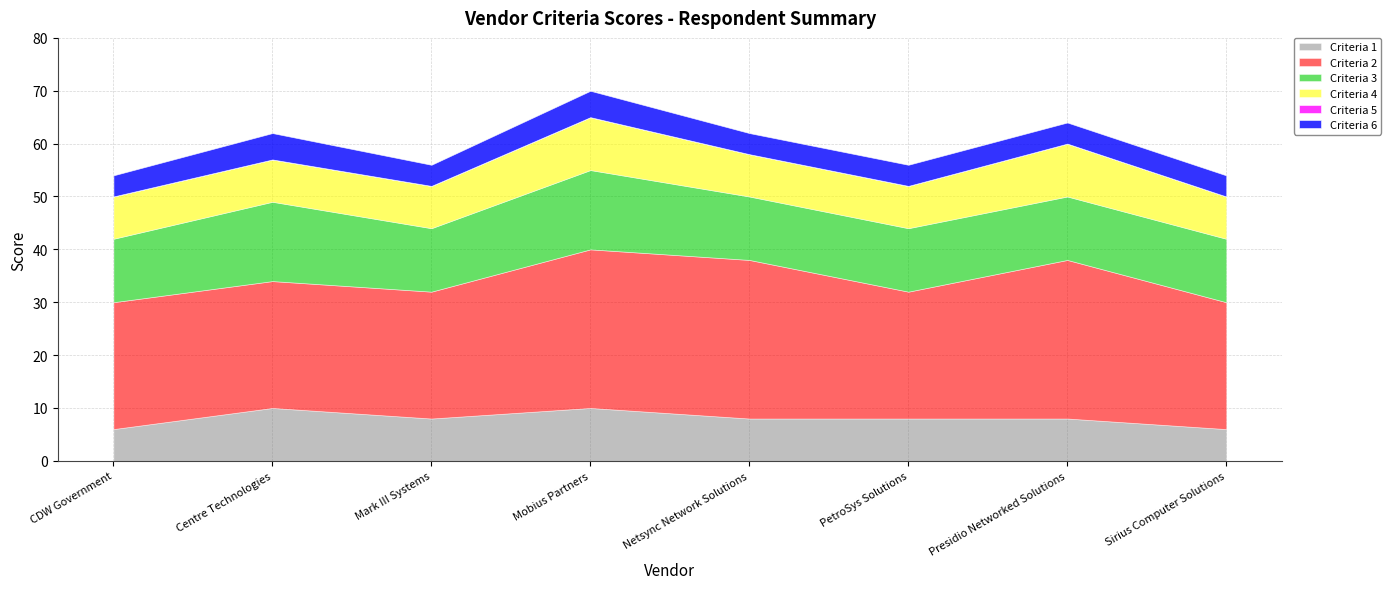

At CDW Government, list the series in order from largest to smallest.

Criteria 2, Criteria 3, Criteria 4, Criteria 1, Criteria 6, Criteria 5